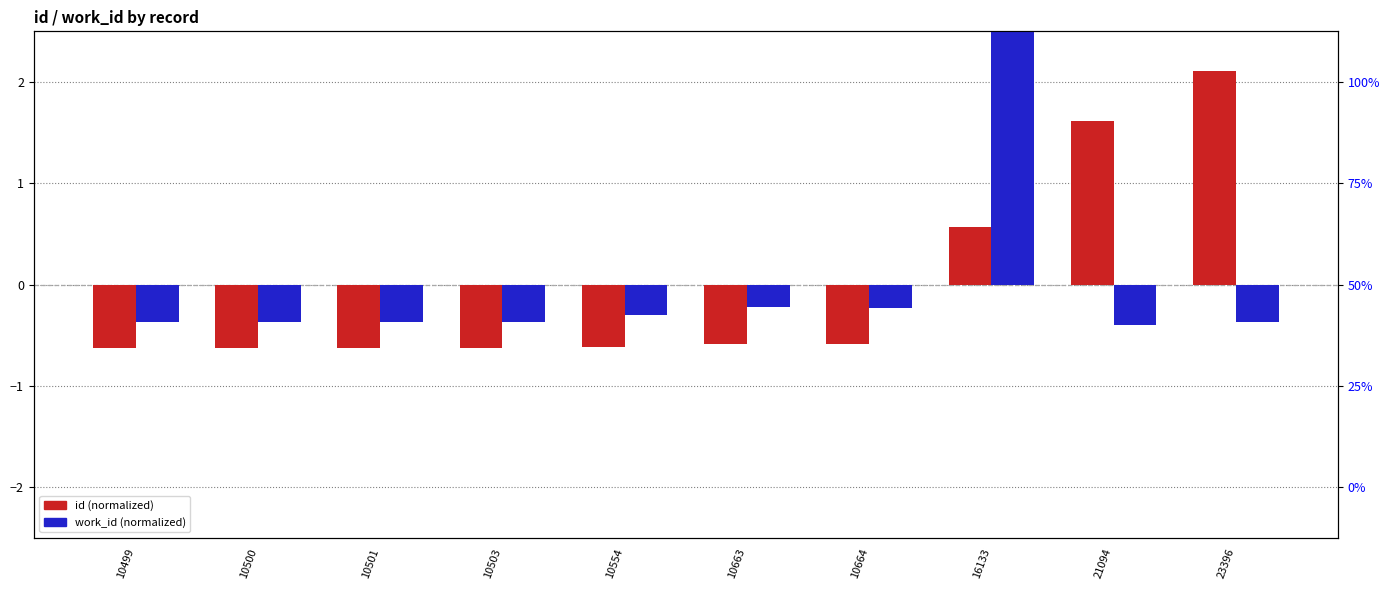

Which has a higher value, 23396 or 16133?

23396